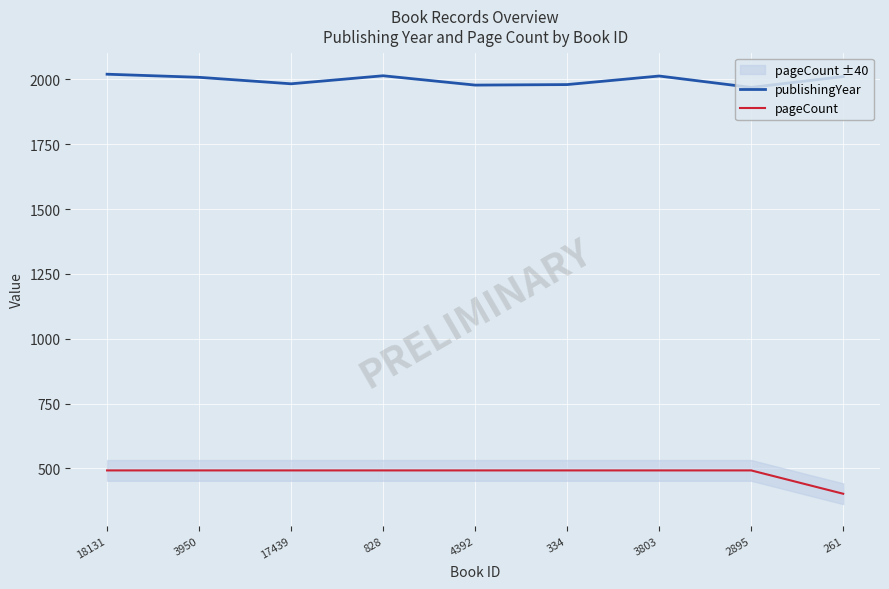

Which has a higher value, 18131 or 828?

18131